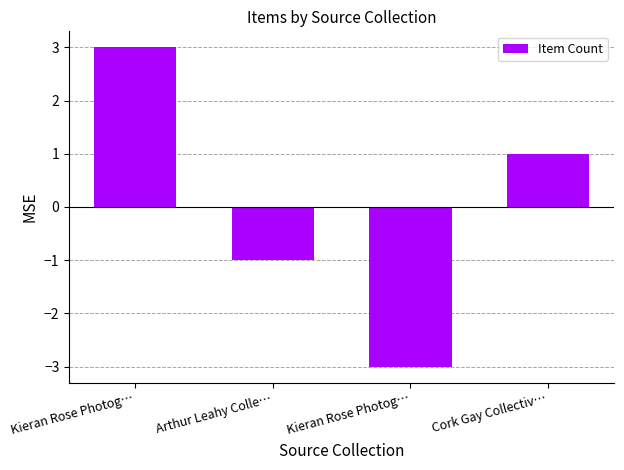

What is the smallest value displayed?

-3